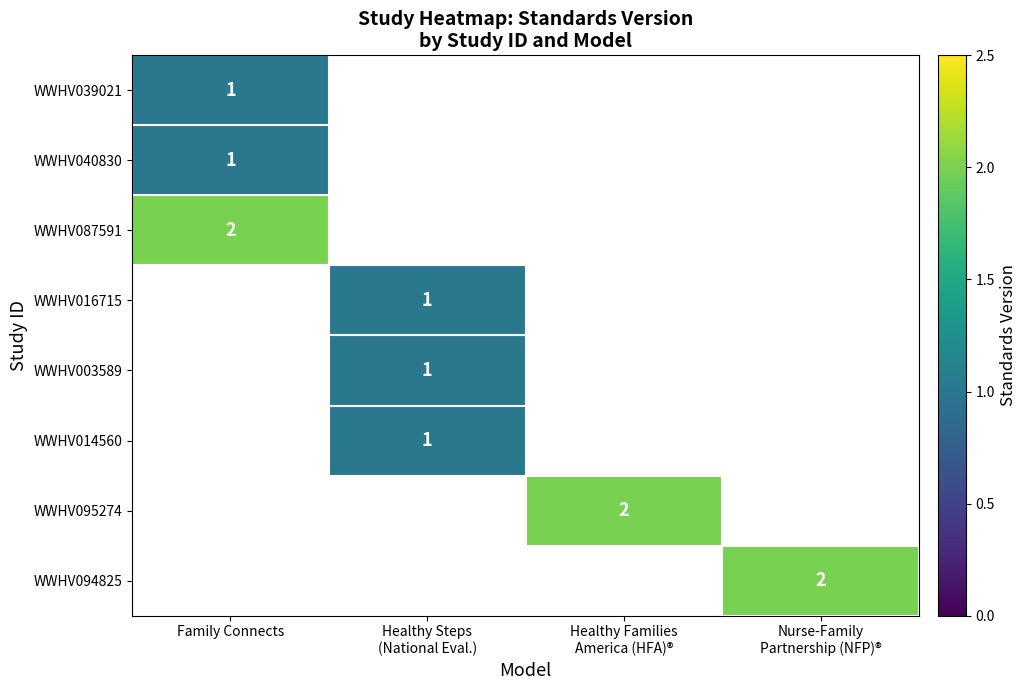

Is it true that WWHV040830 equals 0.3 at Family Connects?

False